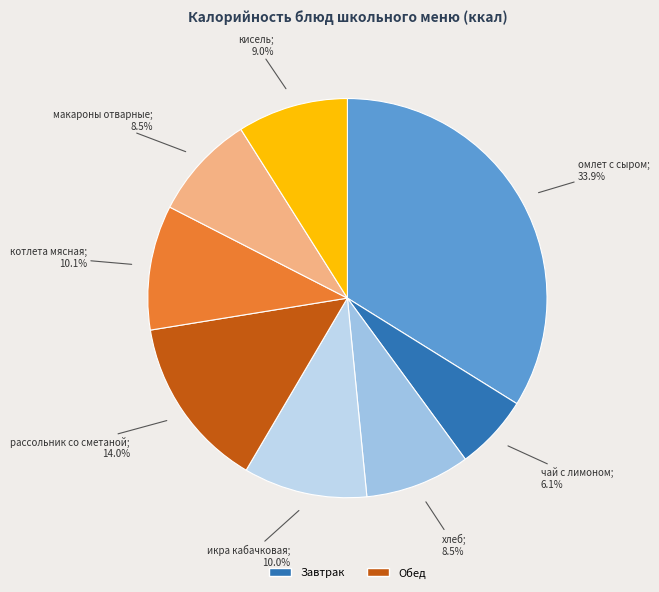

How many segments does this pie chart have?

8